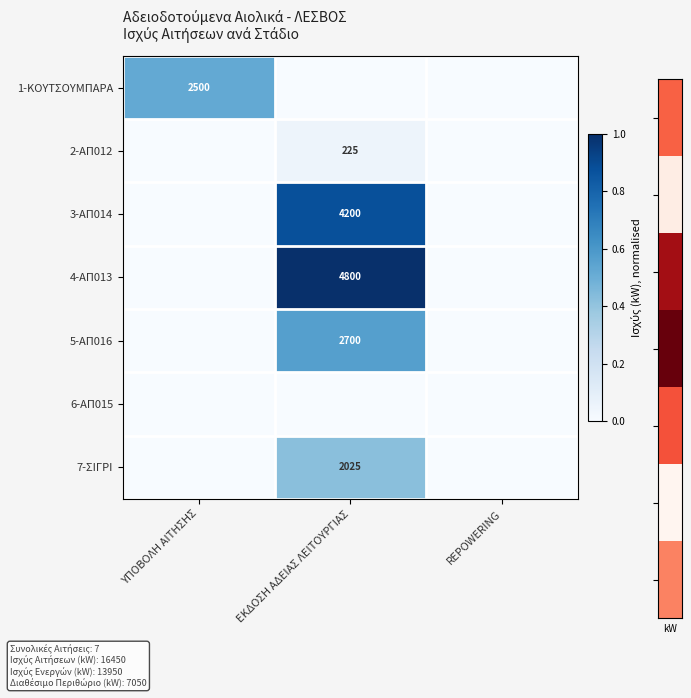

Is it true that 4-ΑΠ013 equals 4800 at ΕΚΔΟΣΗ ΑΔΕΙΑΣ ΛΕΙΤΟΥΡΓΙΑΣ?

True